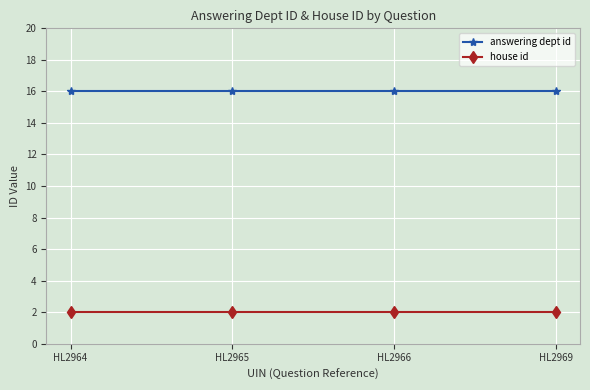

What is the sum of all answering dept id values?

64